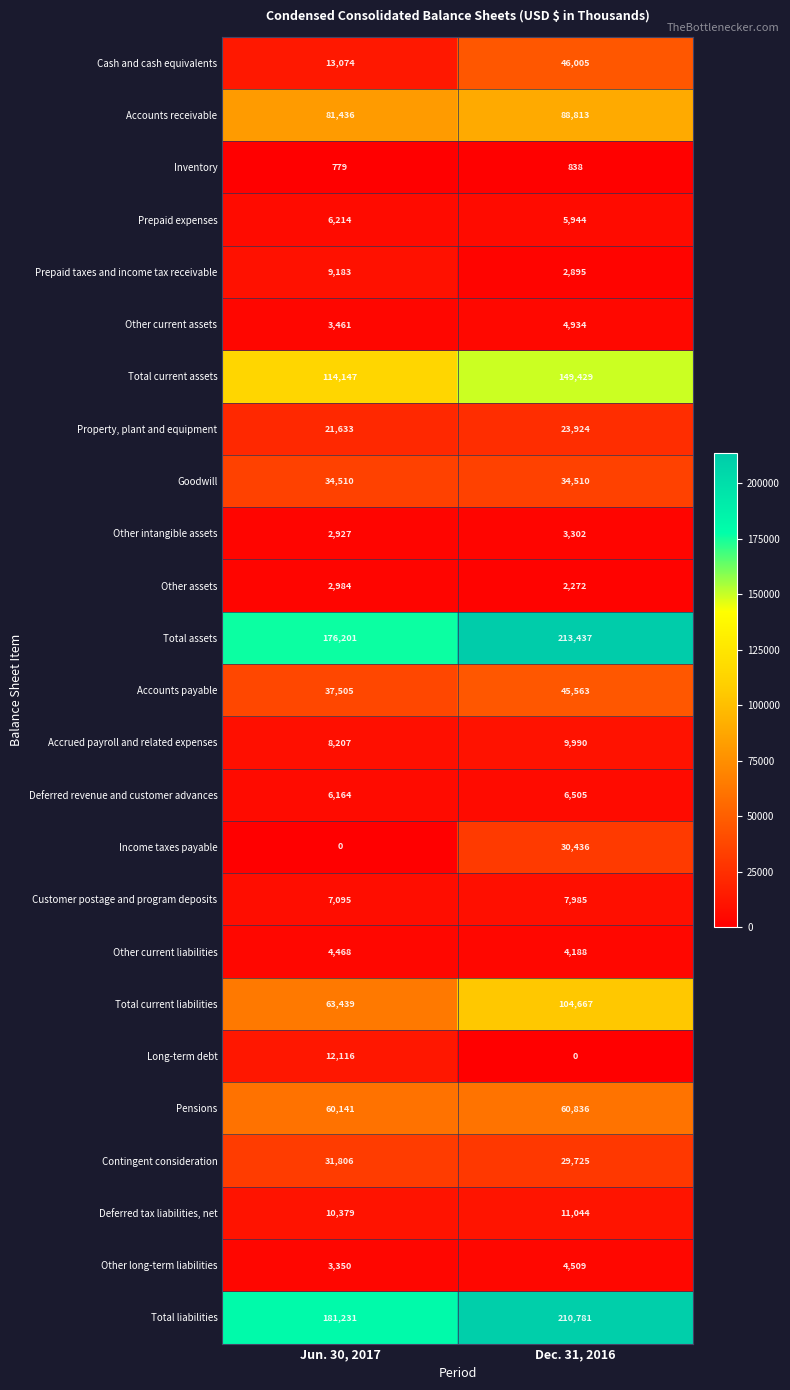

What is the total value across all series at Dec. 31, 2016?

1102532